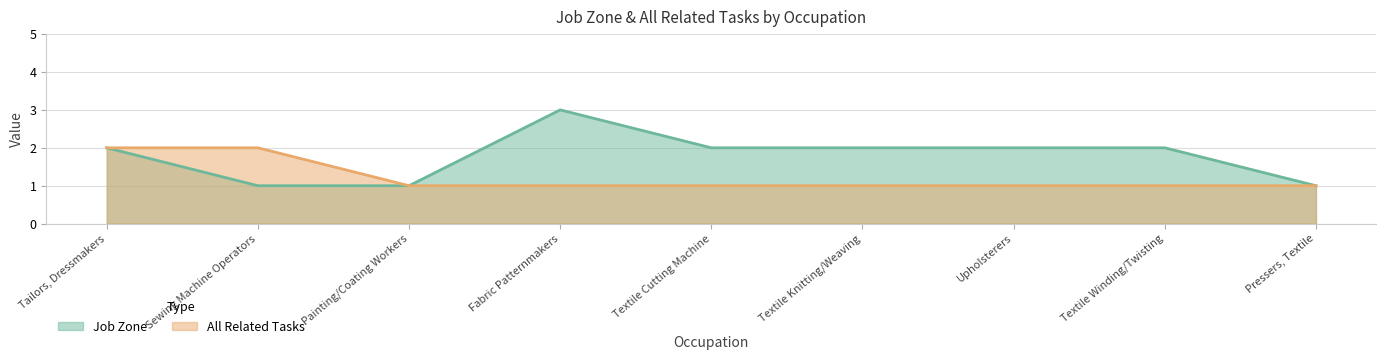

What are all the series names shown in the legend?

Job Zone, All Related Tasks